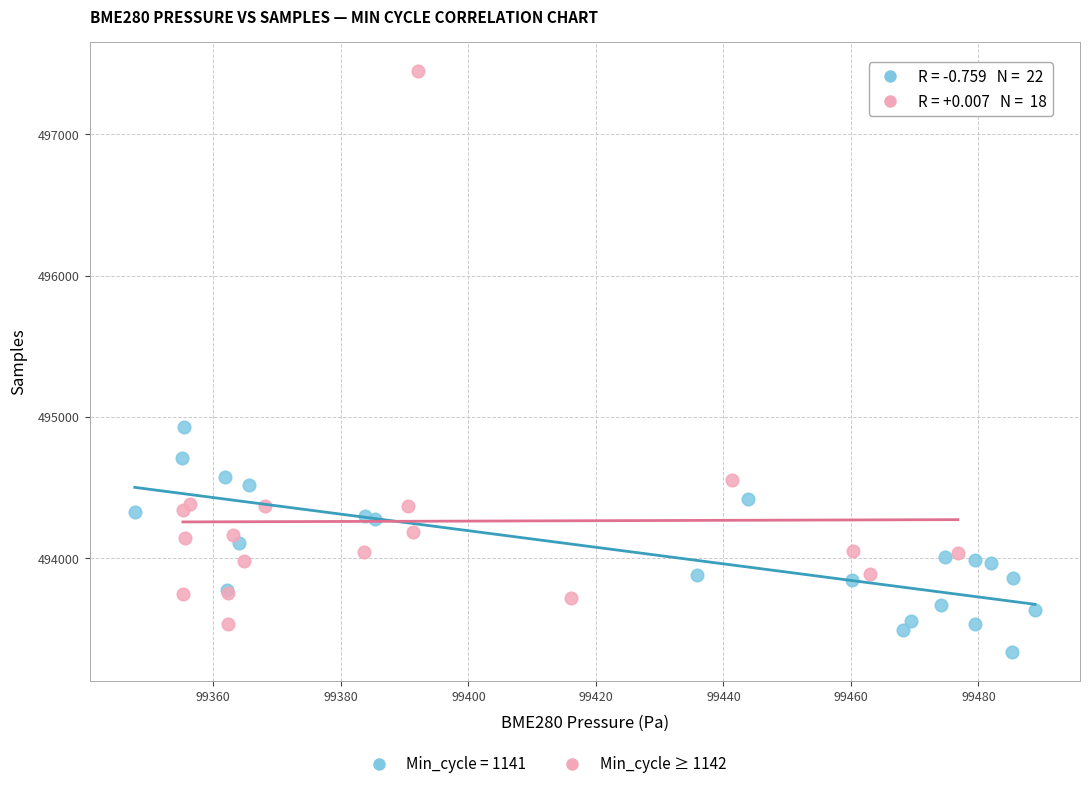

Which series contains the highest Y value?

Min_cycle ≥ 1142